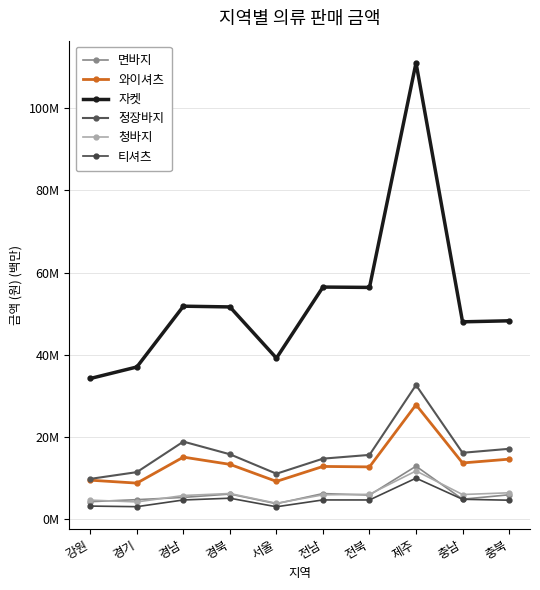

Is this an area chart (filled region under the line)?

No